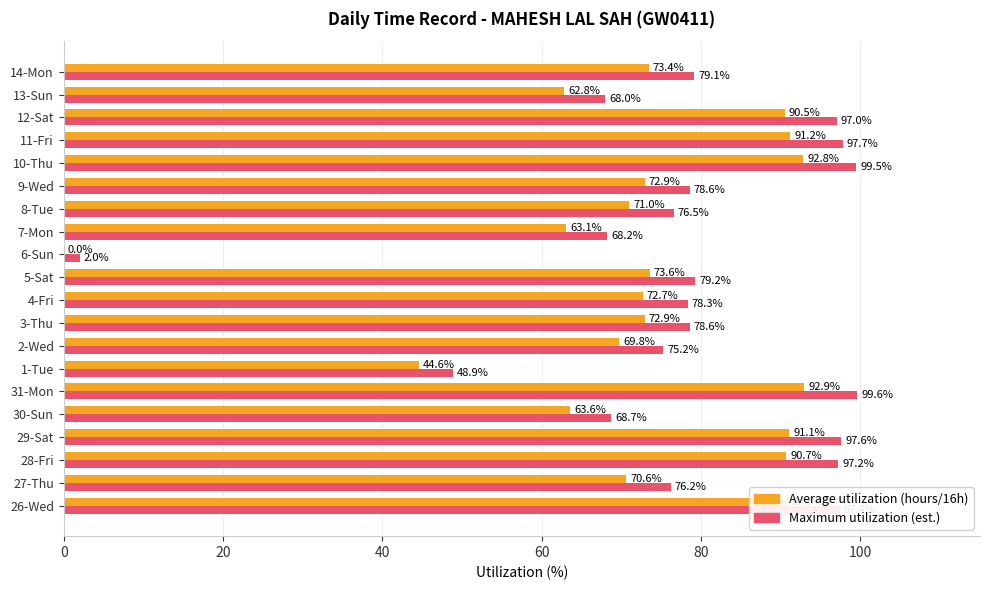

What is the average value of the Maximum utilization (est.) series?

78.2